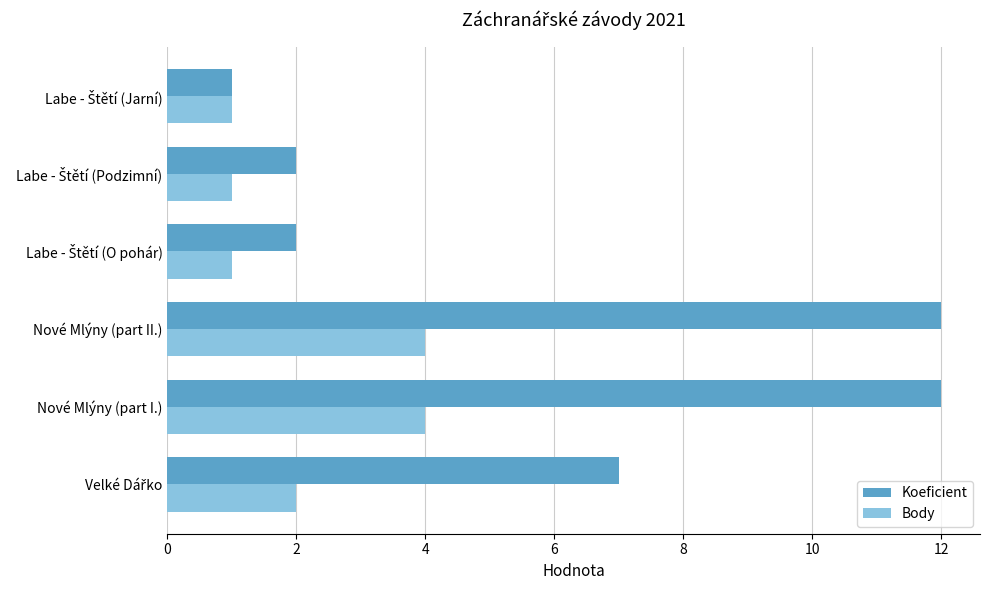

Rank the series by their average value, from lowest to highest.

Body, Koeficient